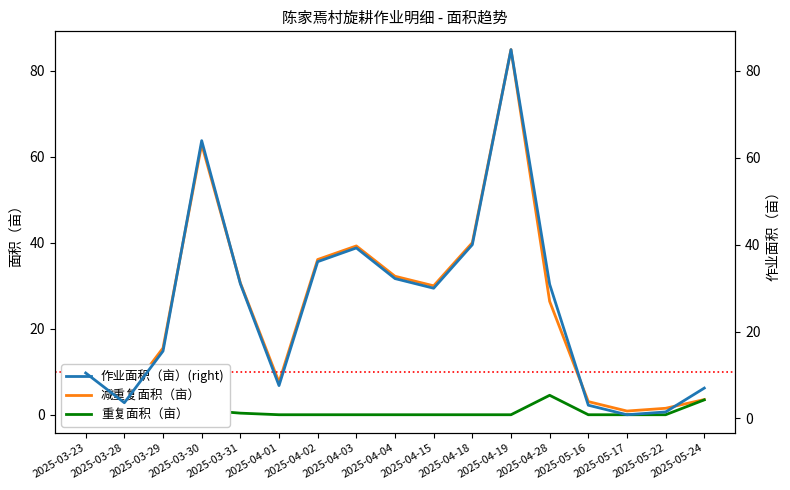

In 作业面积（亩）(right), how many points are higher than both neighbors (excluding endpoints)?

3